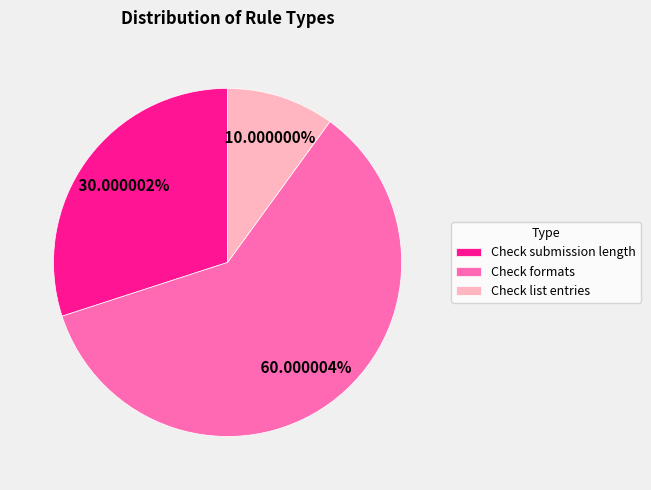

Is it true that Check list entries is 1% of the pie?

False